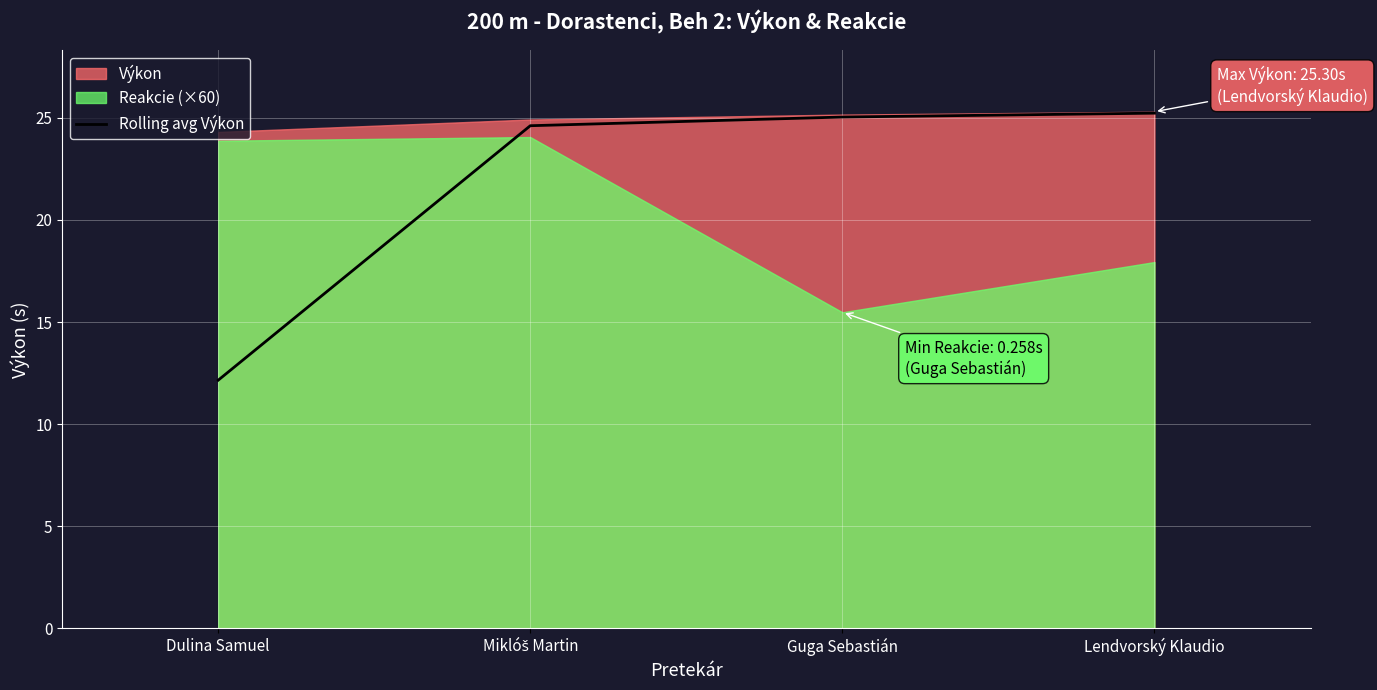

True or false: the data has more than 2 interior local peaks.

False